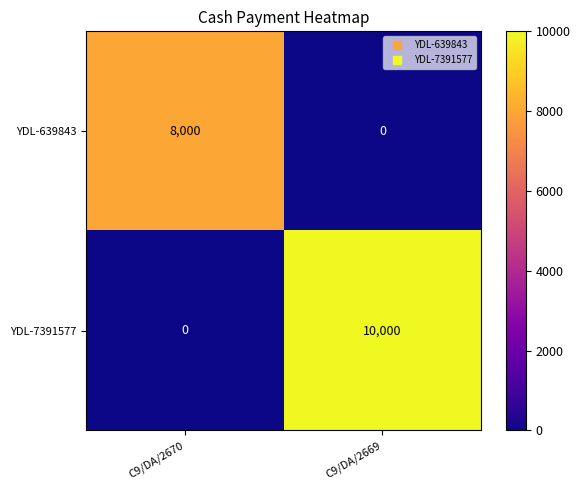

Which series changed the most between C9/DA/2670 and C9/DA/2669?

YDL-7391577